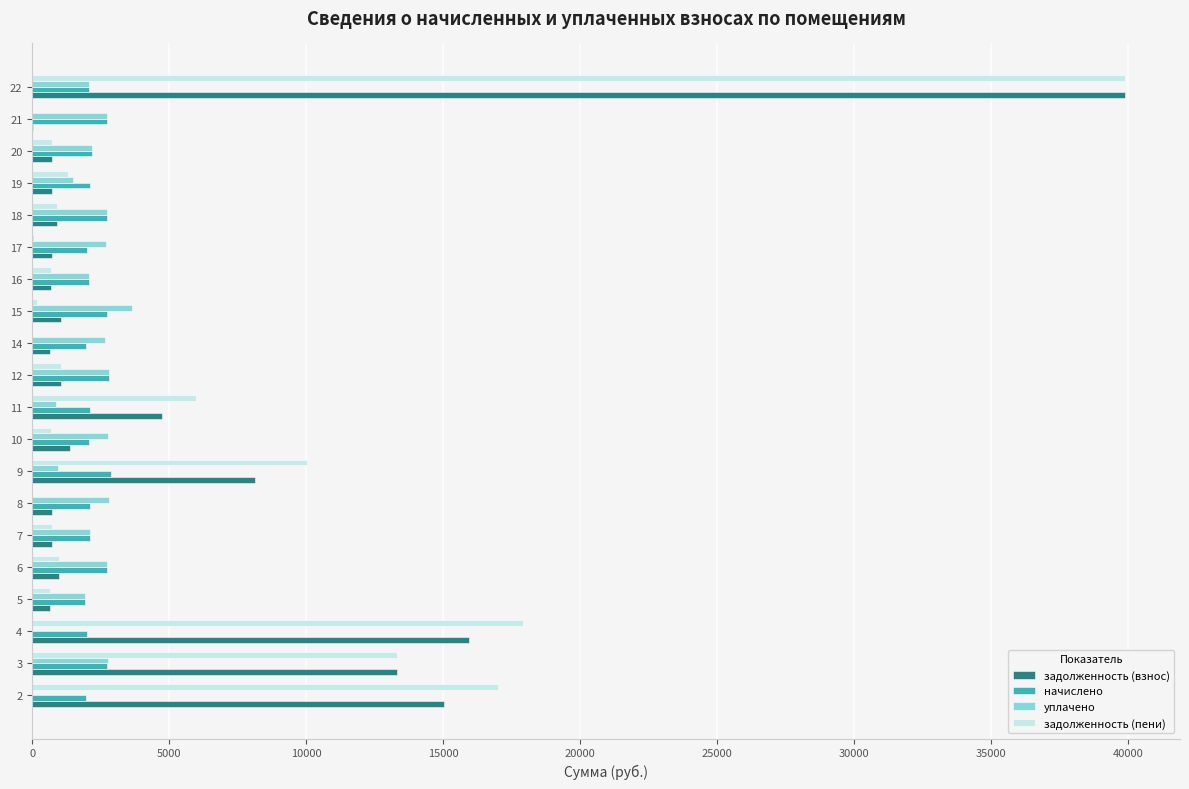

What is the greatest value displayed?

39890.8